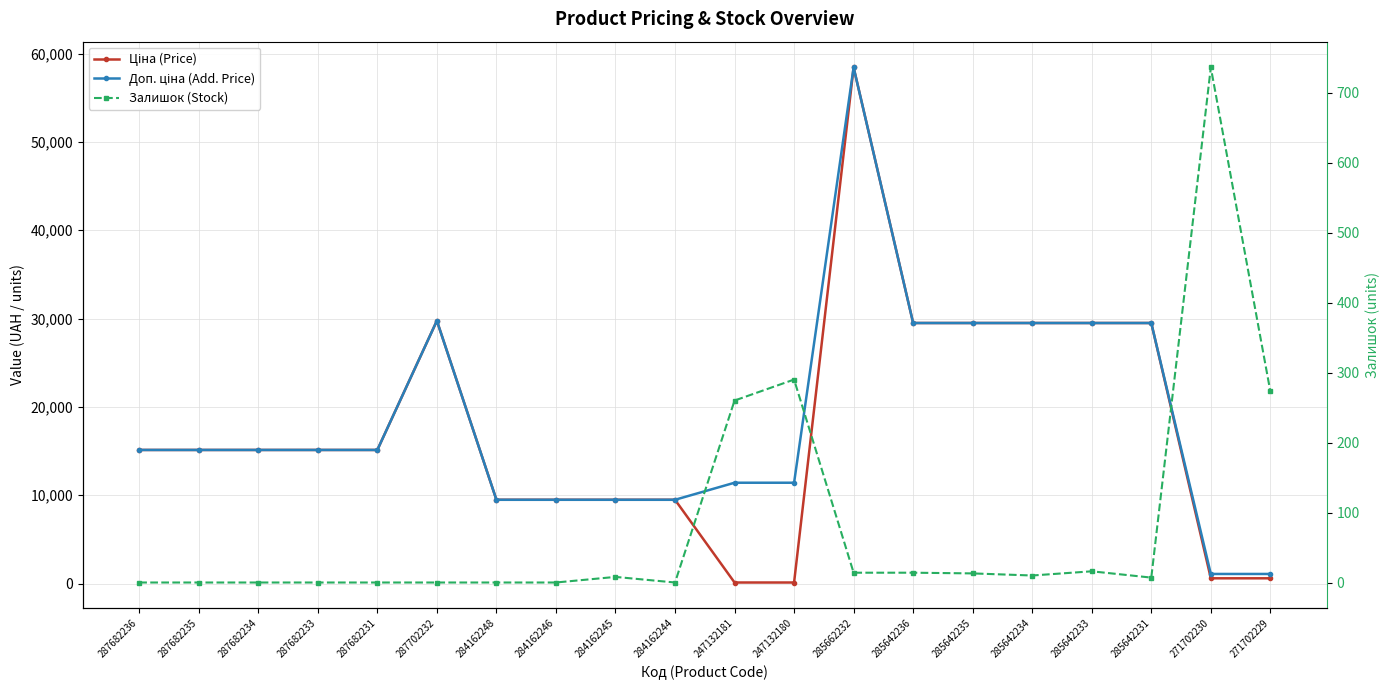

Which series has the largest total across all categories?

Доп. ціна (Add. Price)